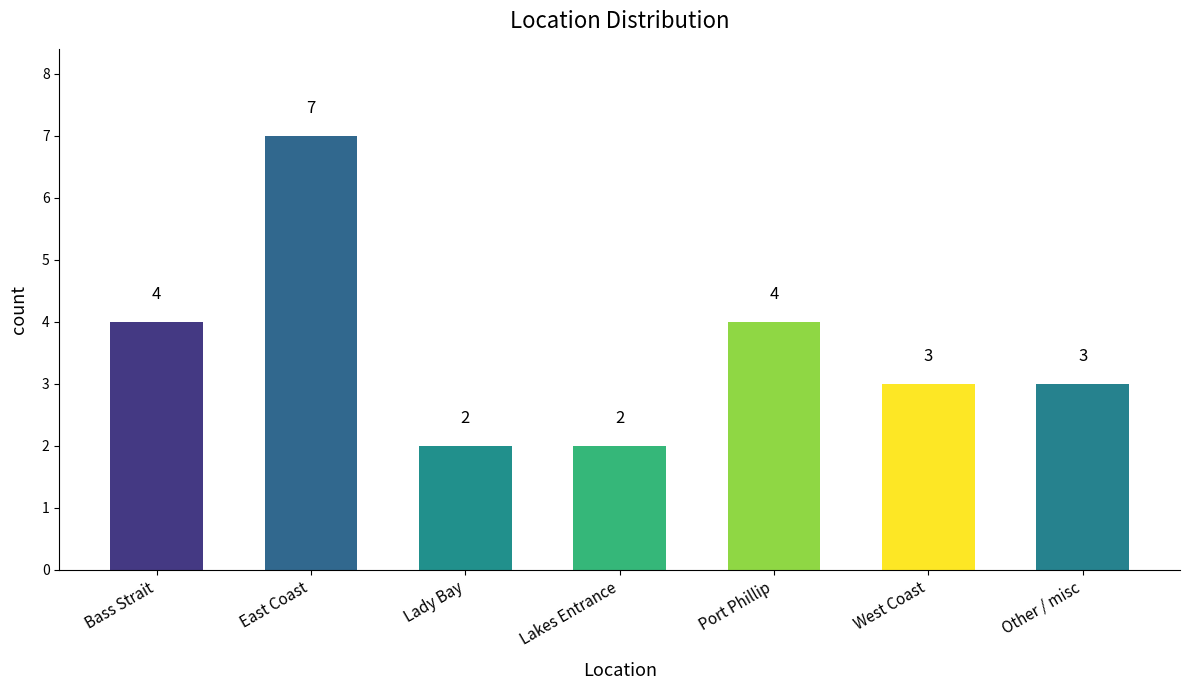

What is the sum of all values?

25